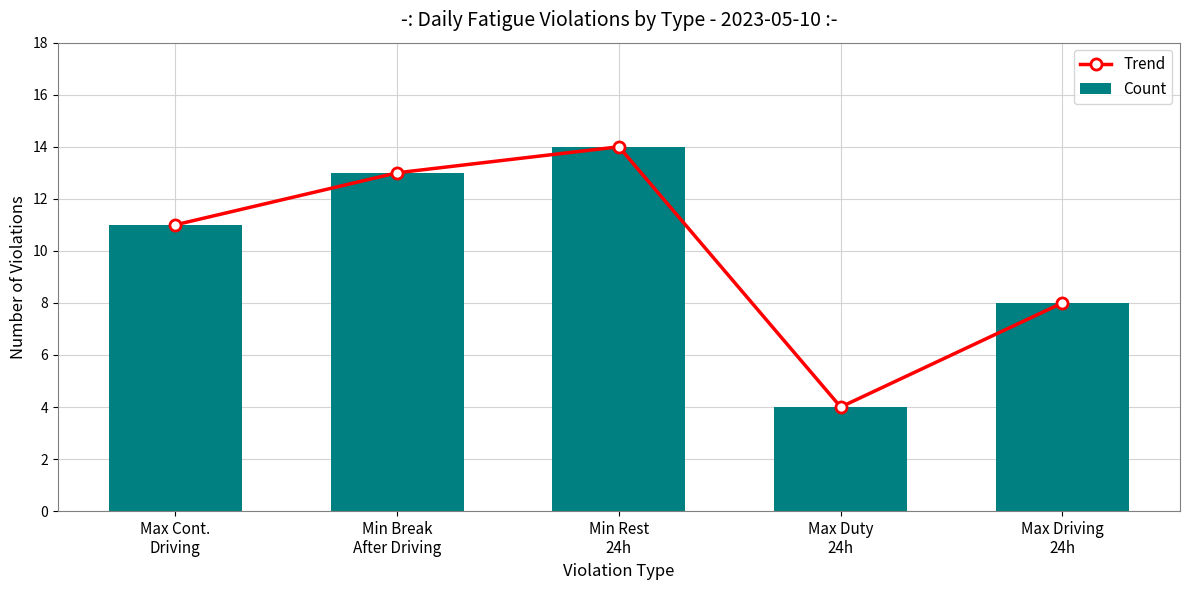

Reading right to left, transcribe all the data shown in this chart.

Trend: Max Driving
24h=8	Max Duty
24h=4	Min Rest
24h=14	Min Break
After Driving=13	Max Cont.
Driving=11
Count: Max Driving
24h=8	Max Duty
24h=4	Min Rest
24h=14	Min Break
After Driving=13	Max Cont.
Driving=11